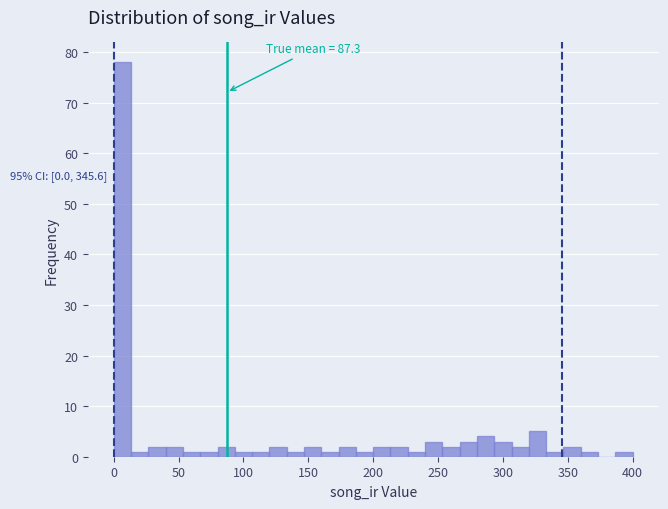

Around what value on the x-axis is the tallest bar? Give the approximate position of its centre, as read against the axis.

5